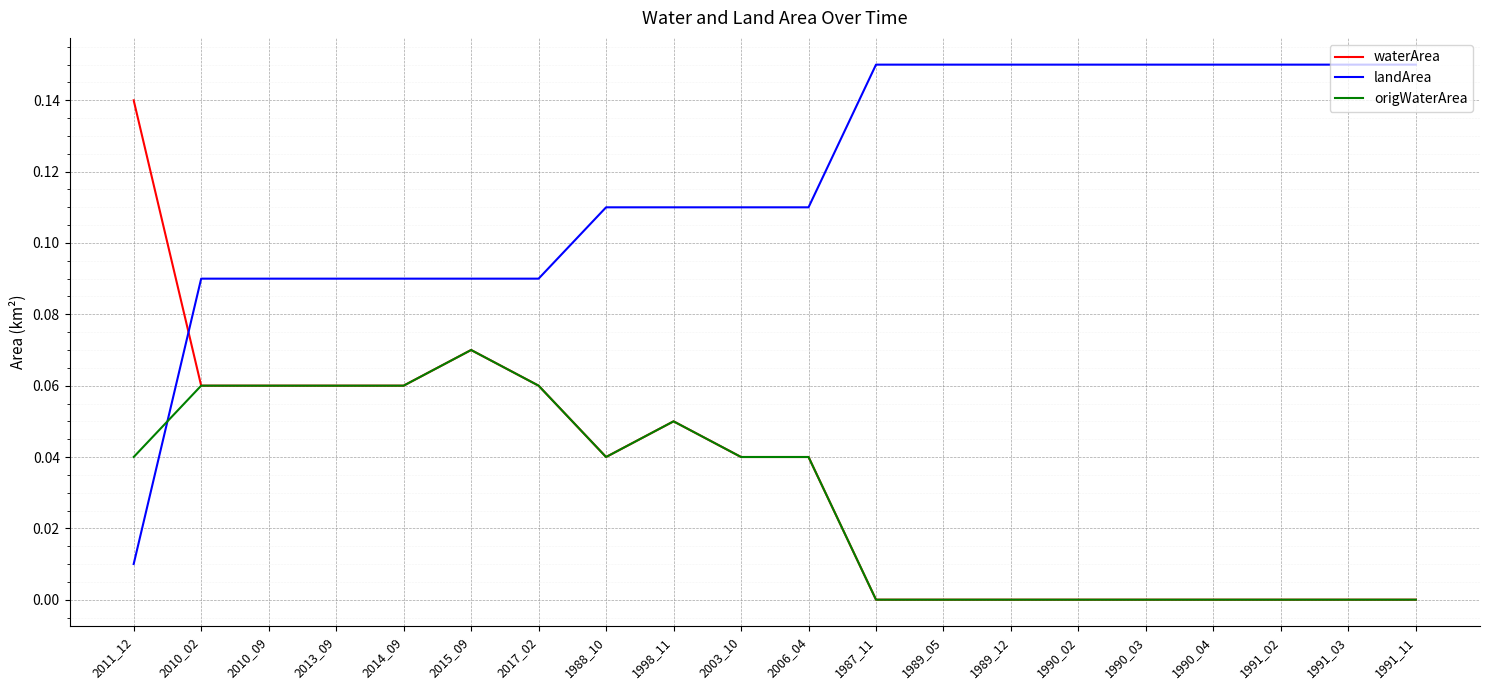

Rank the series by their maximum value, from highest to lowest.

landArea, waterArea, origWaterArea